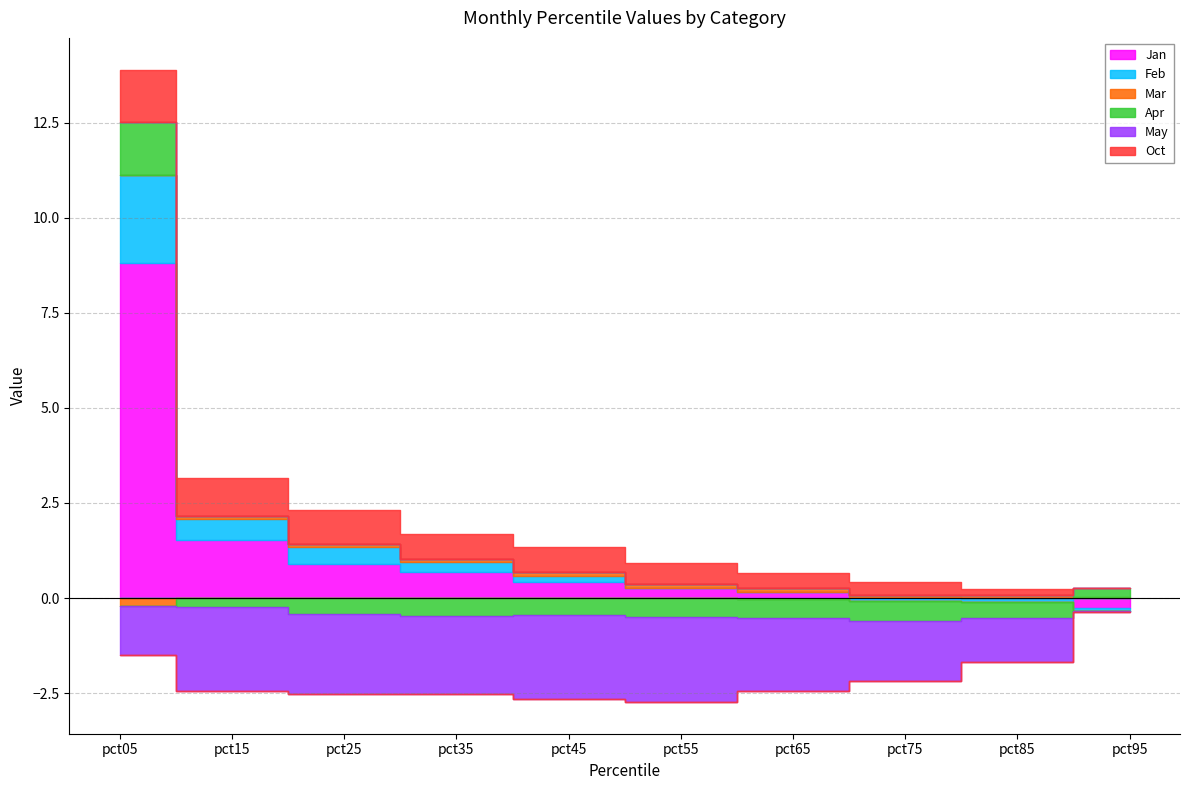

What is the difference between the highest and lowest values at pct75?

1.9